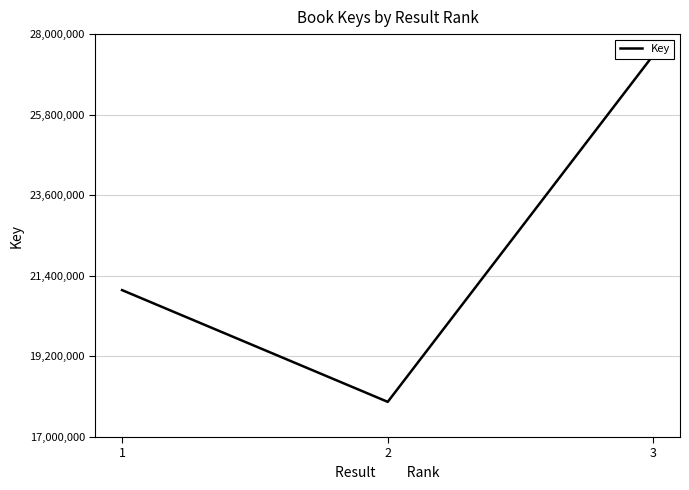

The chart shows a value of 27430815 at 3. True or false?

True